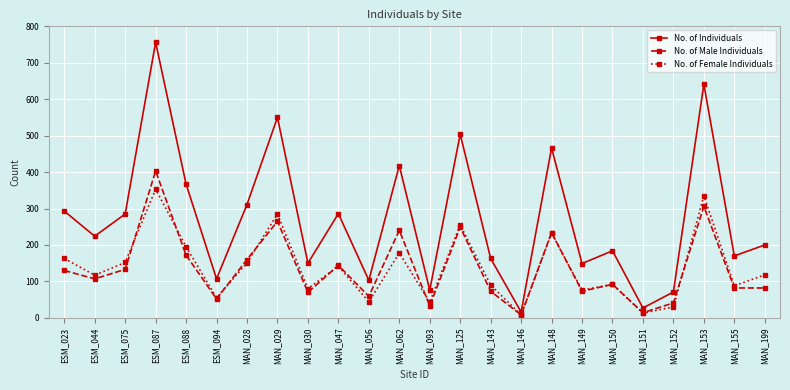

True or false: No. of Individuals and No. of Female Individuals intersect in this chart.

False